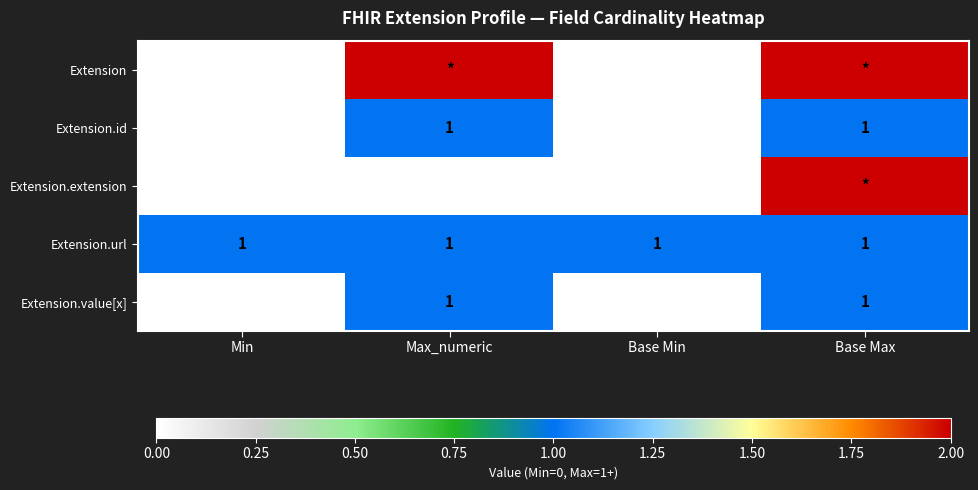

What is the sum of all Extension.url values?

4